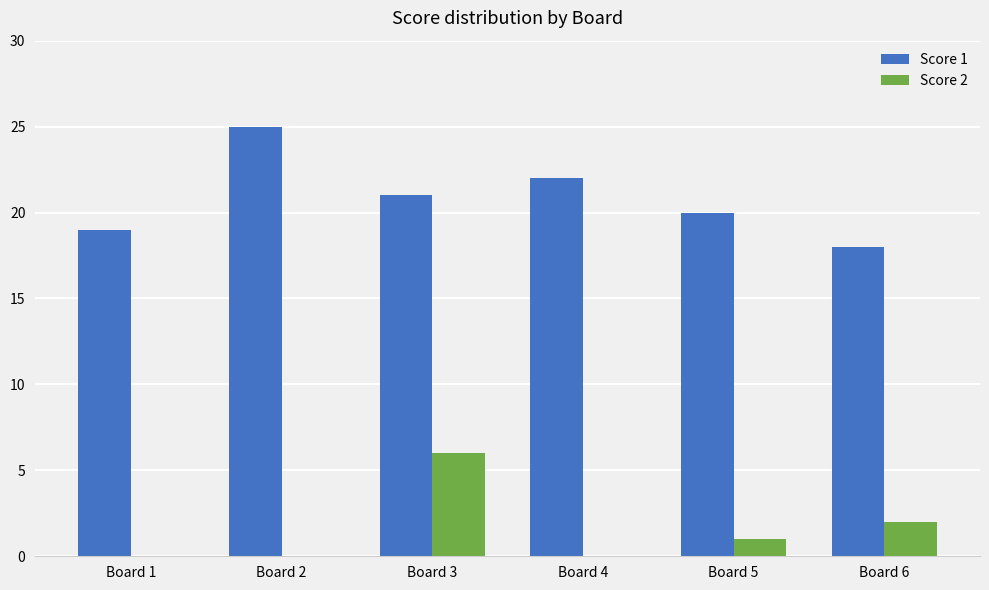

What is the difference between the Score 2 values at Board 5 and Board 6?

1